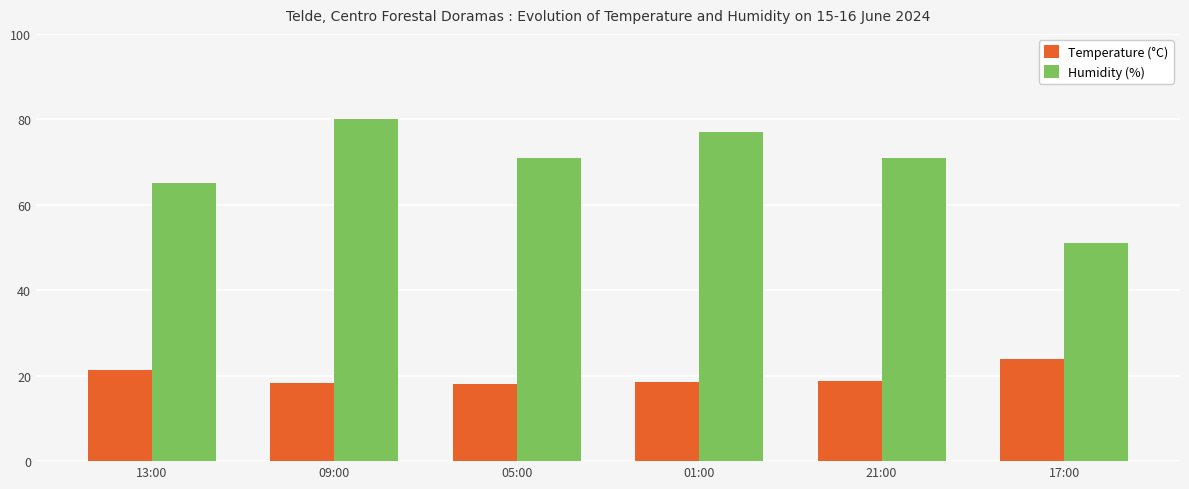

Which category has the highest value across all series?

09:00